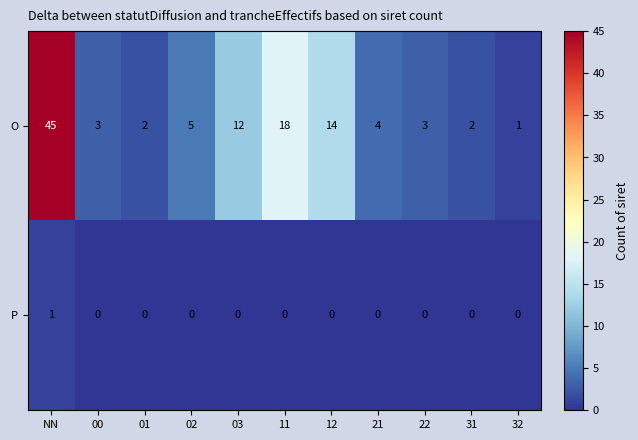

What is the difference between the second highest and minimum values in the O series?

17